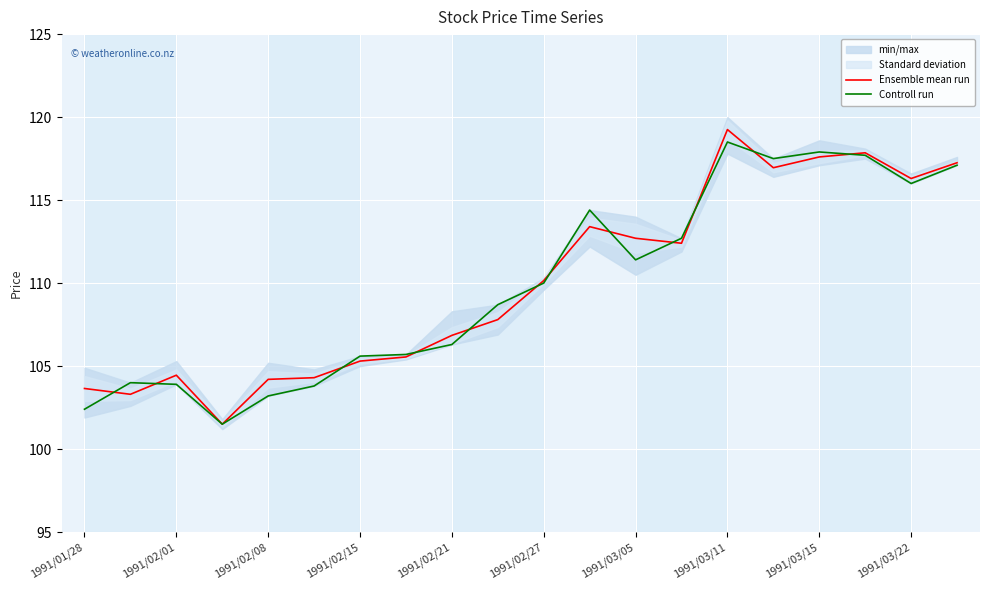

The Controll run series shows 70.1 at 1991/01/28. True or false?

False